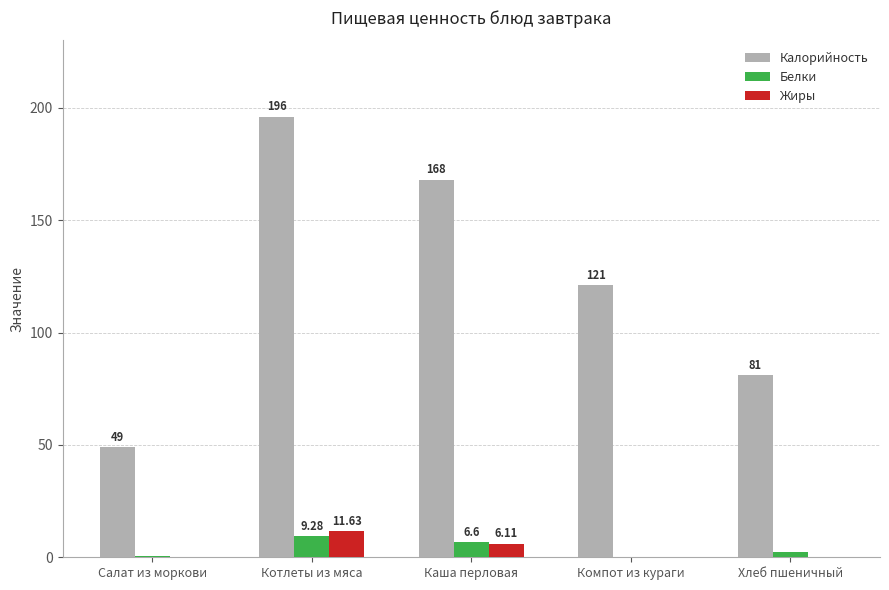

How many data points in Белки are above 2?

3